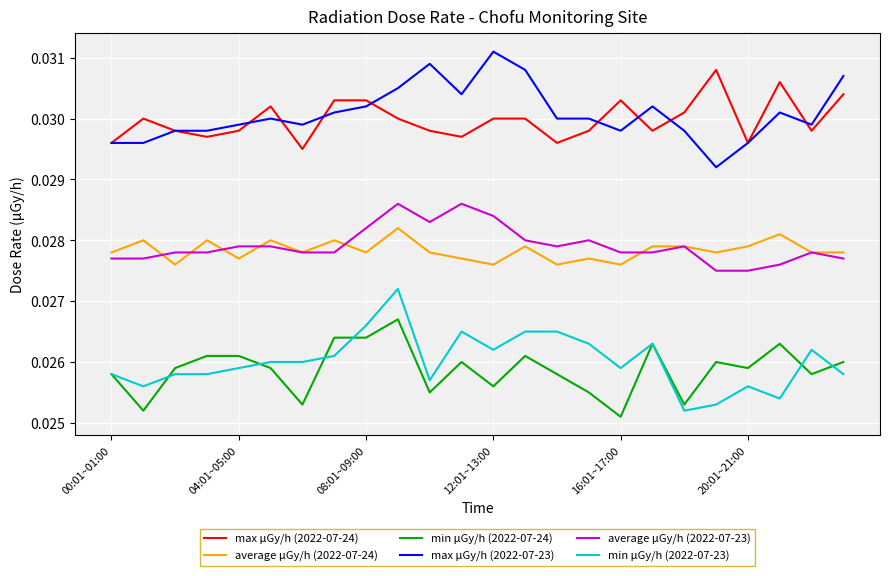

Rank the series by their maximum value, from lowest to highest.

min μGy/h (2022-07-24), min μGy/h (2022-07-23), average μGy/h (2022-07-24), average μGy/h (2022-07-23), max μGy/h (2022-07-24), max μGy/h (2022-07-23)